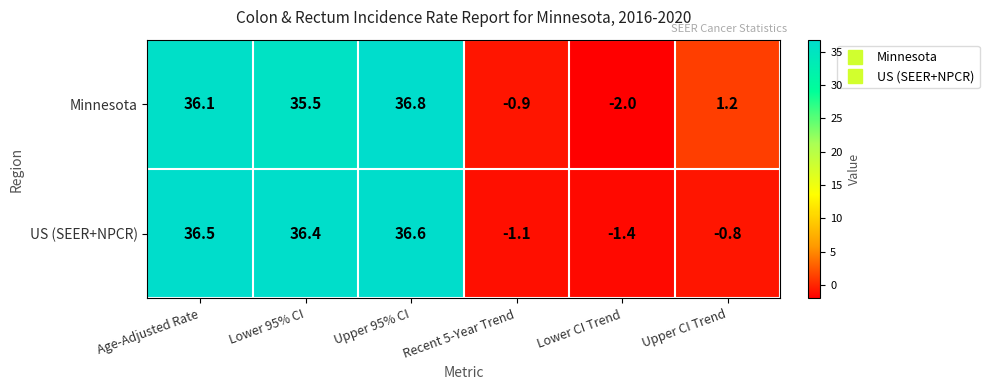

Which series has the largest range (max minus min)?

Minnesota